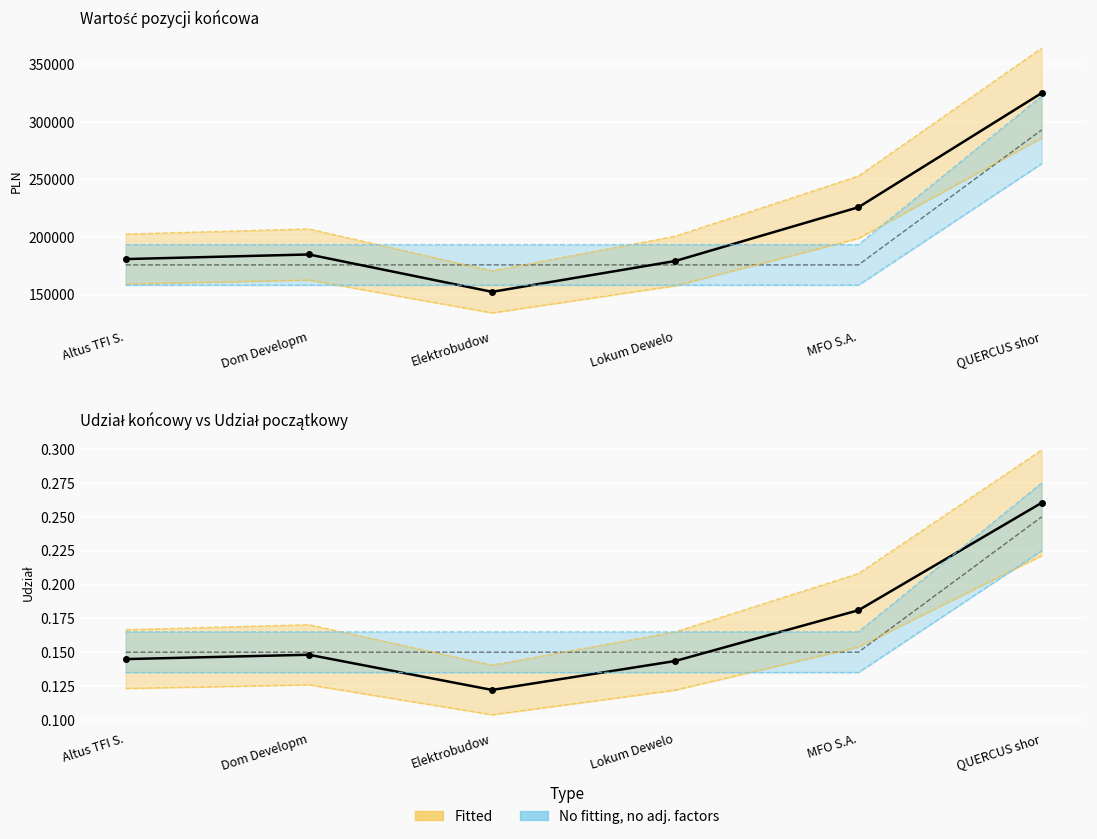

True or false: wartość pozycji końcowa has more than 2 interior local peaks.

False